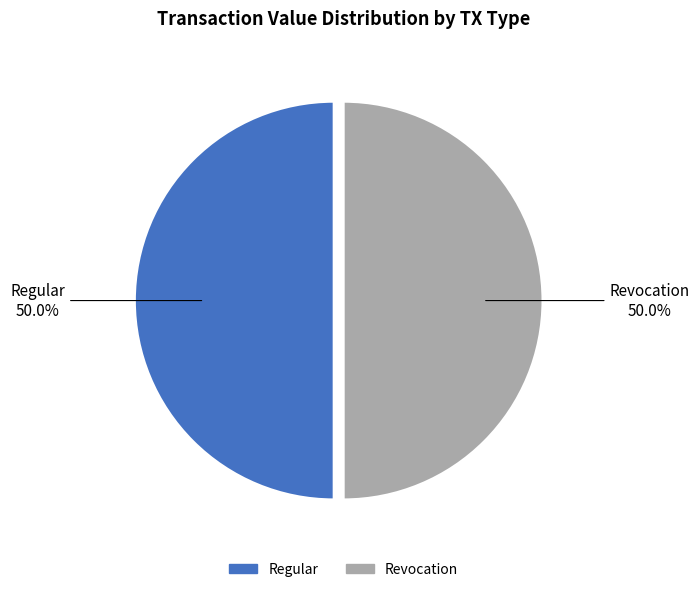

What percentage do Revocation and Regular together represent?

100.0%